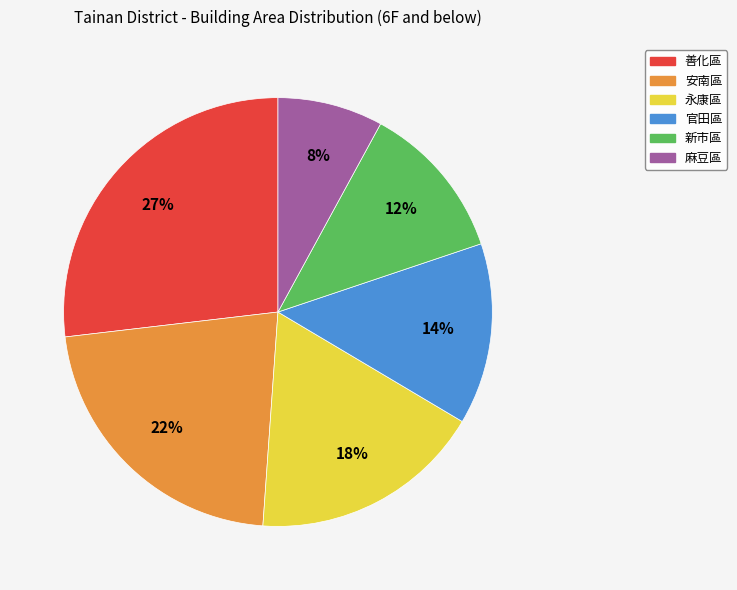

Does 新市區 represent more than half of the total?

No